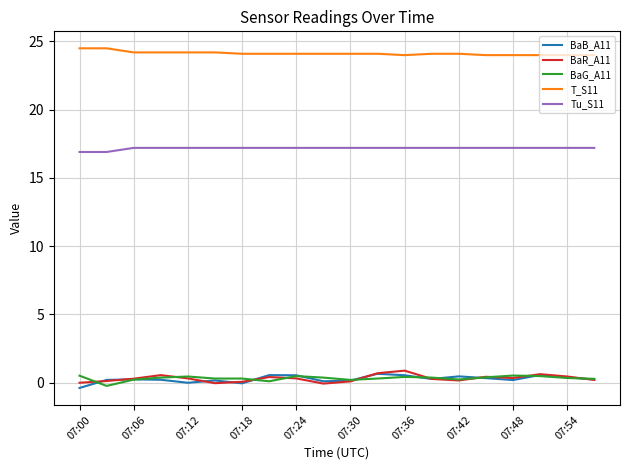

Does the chart have visible grid lines?

Yes